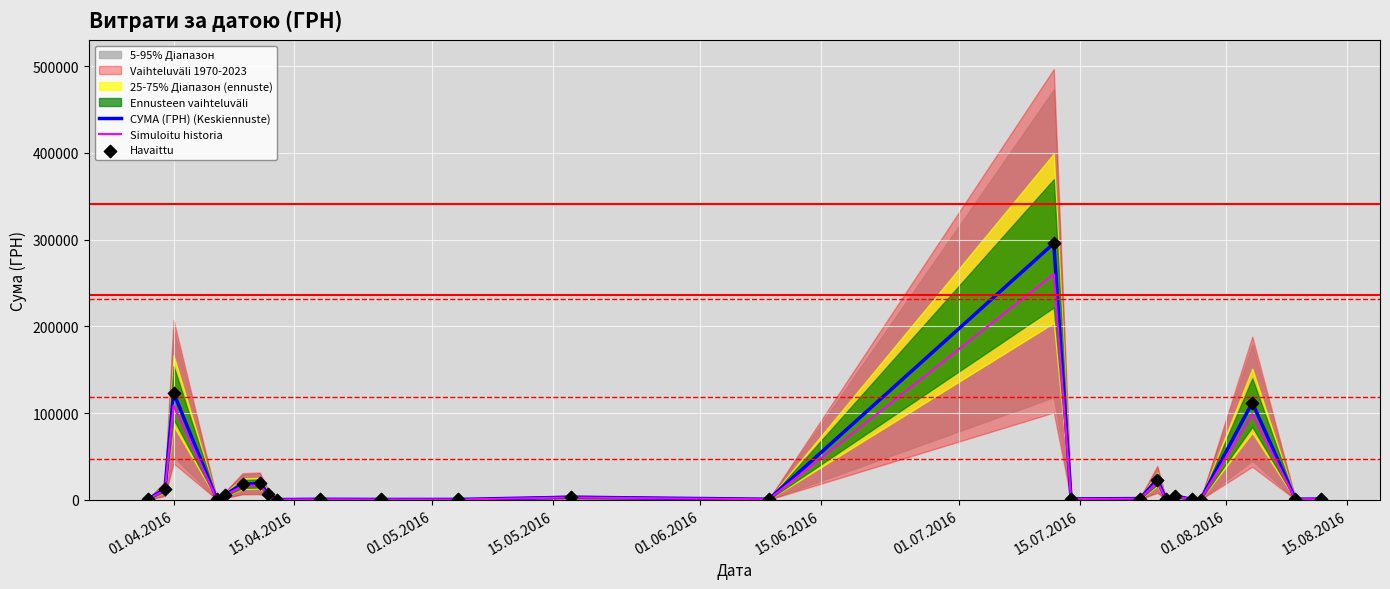

Which series has the largest total across all categories?

СУМА (ГРН) (Keskiennuste)